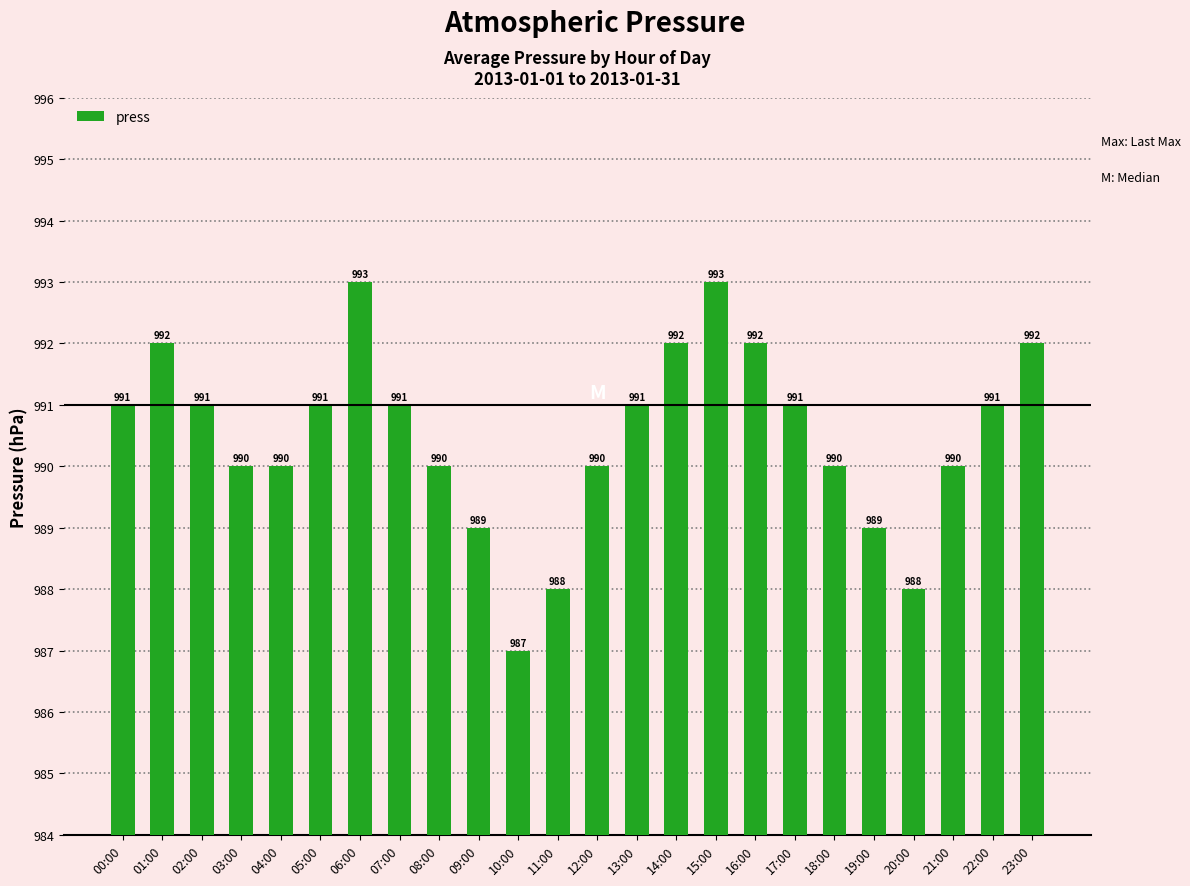

What is the sum of all values?

23772